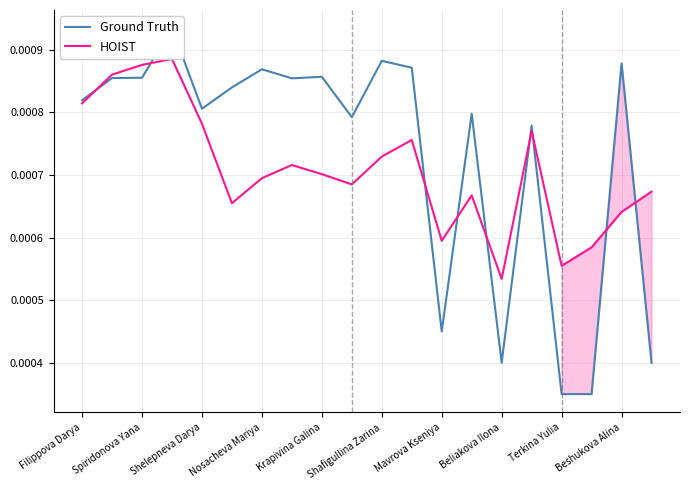

Which category has the lowest value in the HOIST series?

Beliakova Ilona